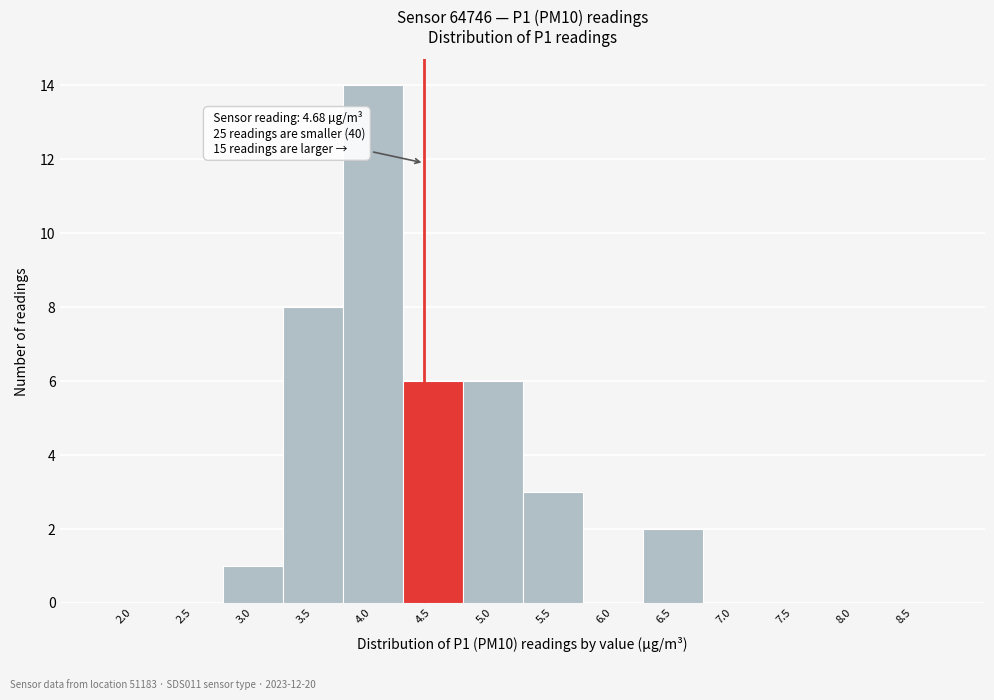

Reading left to right, list all the values displayed in this chart.

2.0=0	2.5=0	3.0=1	3.5=8	4.0=14	4.5=6	5.0=6	5.5=3	6.0=0	6.5=2	7.0=0	7.5=0	8.0=0	8.5=0